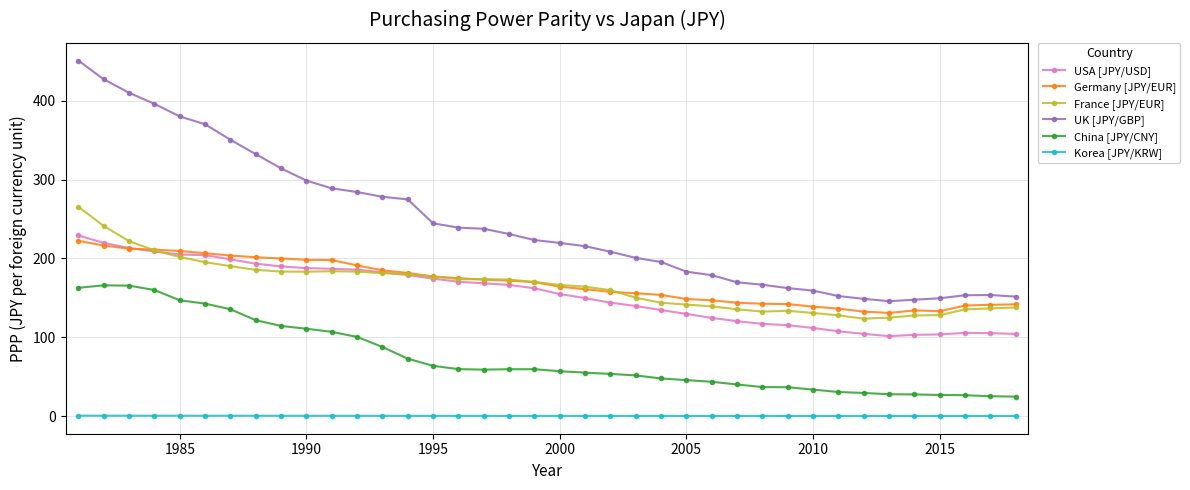

True or false: France [JPY/EUR] has more than 1 interior local peaks.

True